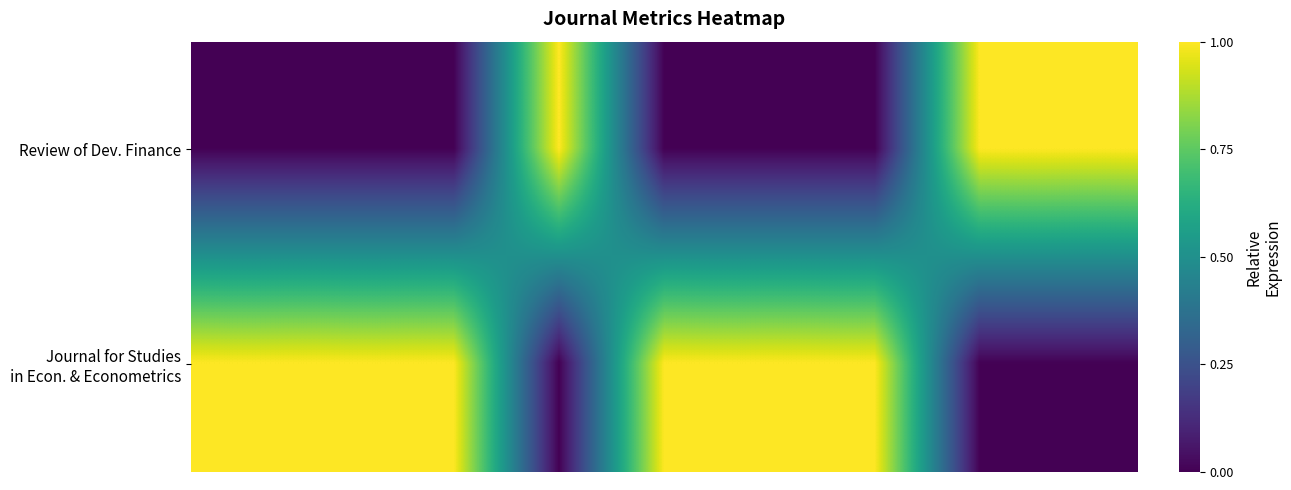

Rank the series by their average value, from highest to lowest.

Journal for Studies in Econ. & Econometrics, Review of Dev. Finance